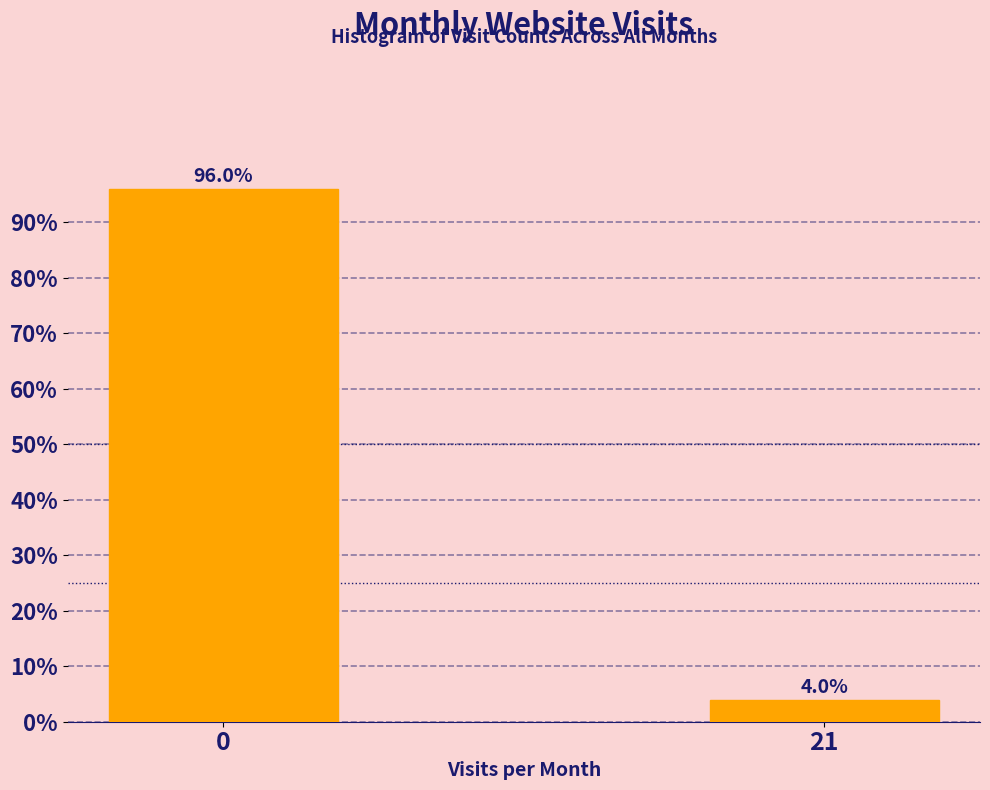

Reading right to left, transcribe all the data shown in this chart.

21=4.0	0=96.0